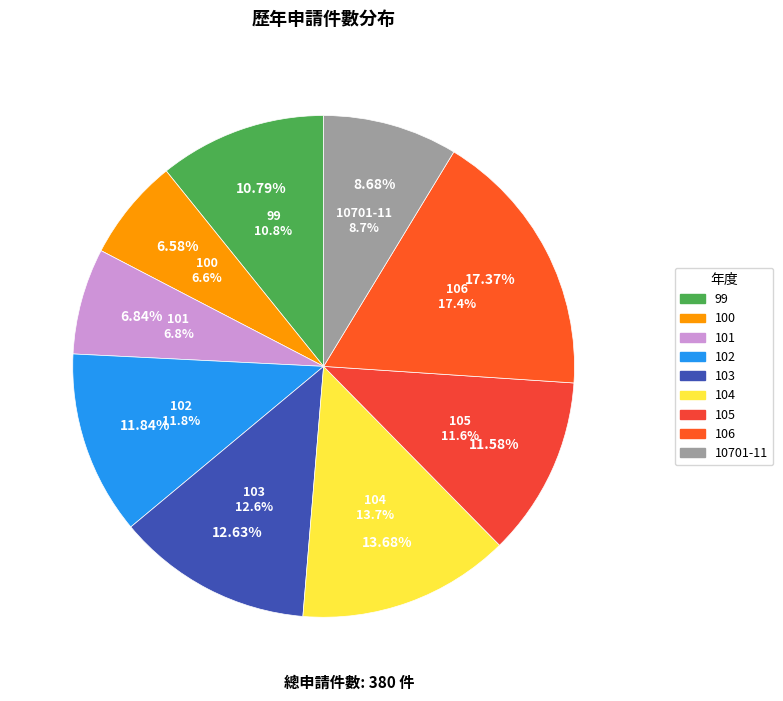

How many slices are in this pie chart?

9